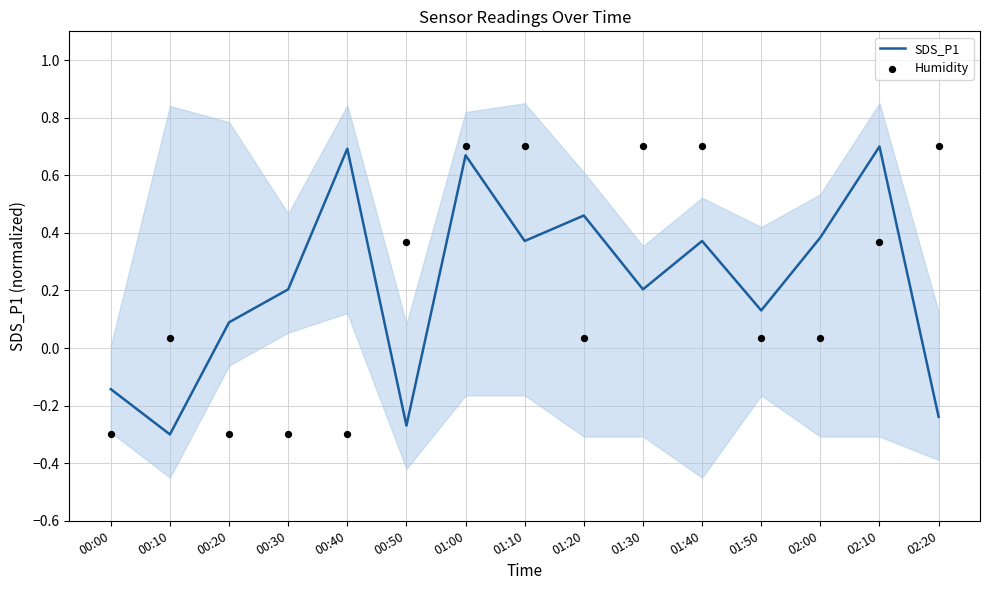

Which series reaches the maximum Y coordinate?

SDS_P1